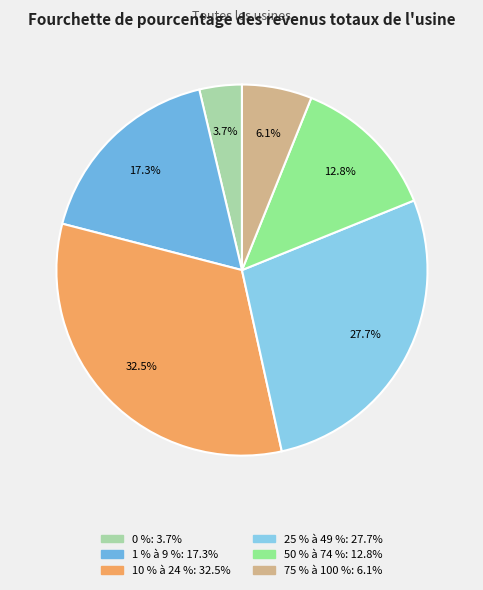

What percentage do 50 % à 74 % and 10 % à 24 % together represent?

45.3%